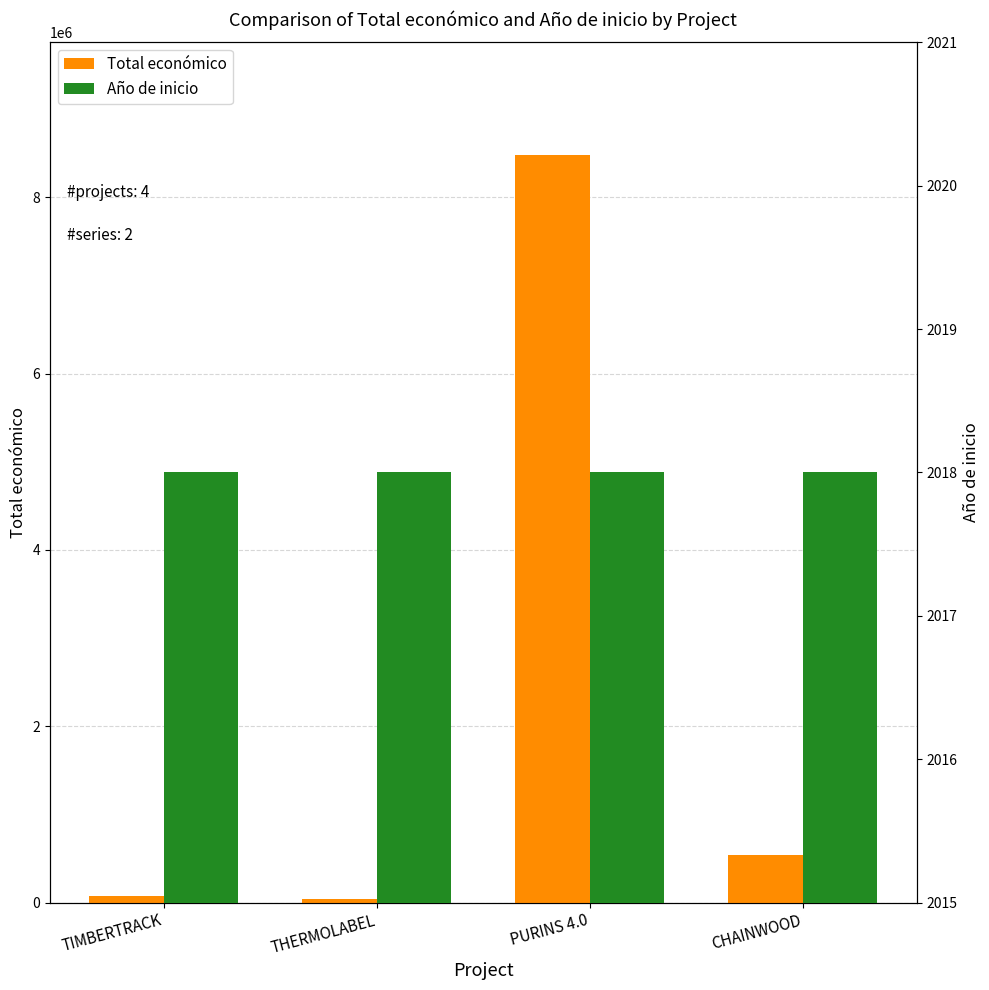

The value of Total económico at THERMOLABEL is 31329. True or false?

False